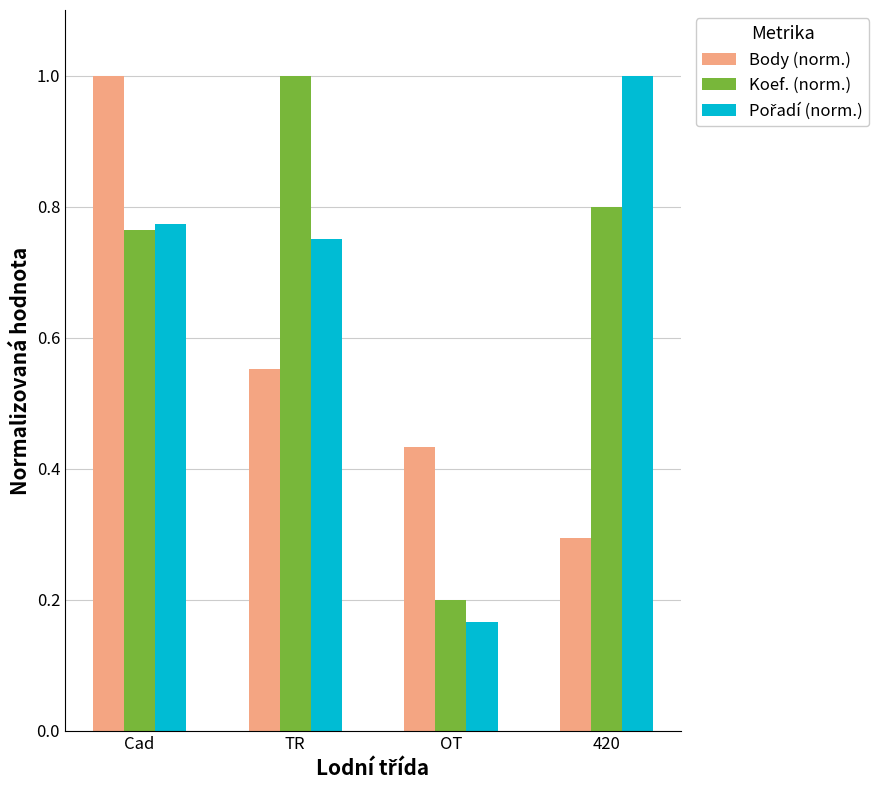

List the labels in order of Koef. (norm.) value, largest first.

TR, 420, Cad, OT